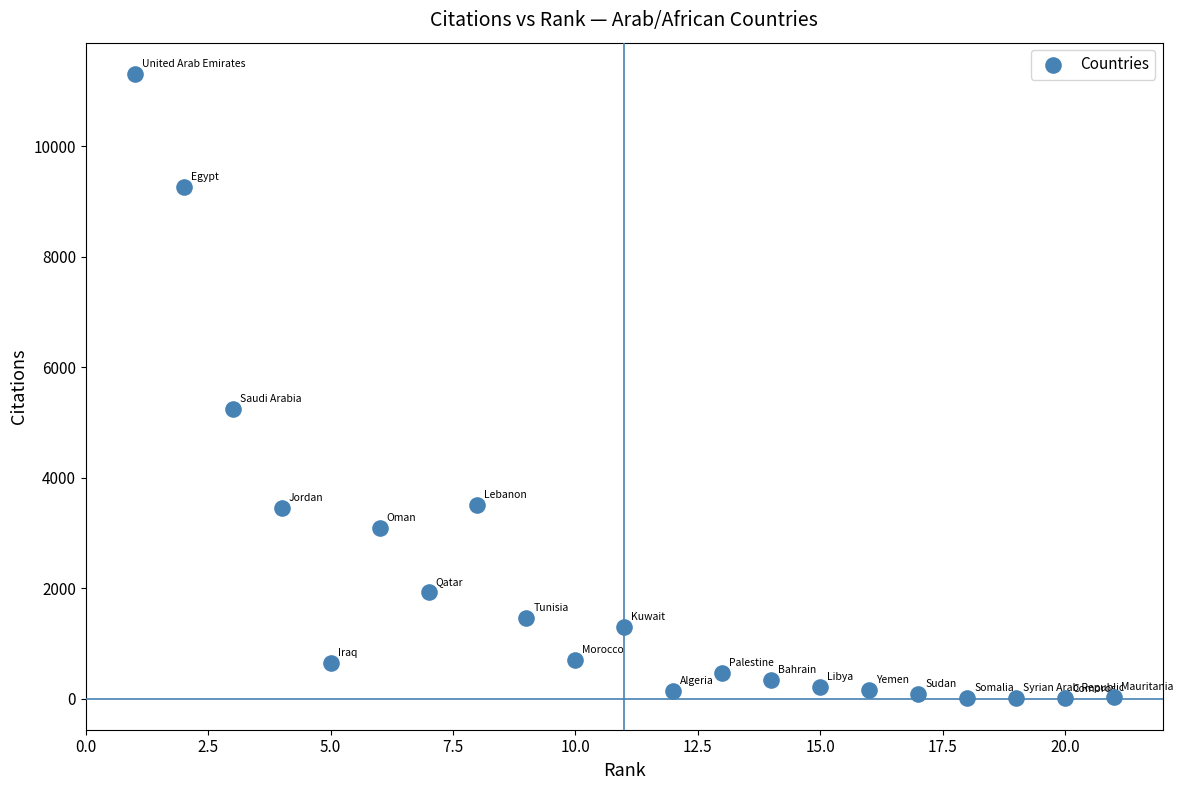

What Y value in the scatter plot is closest to 5659?

5251